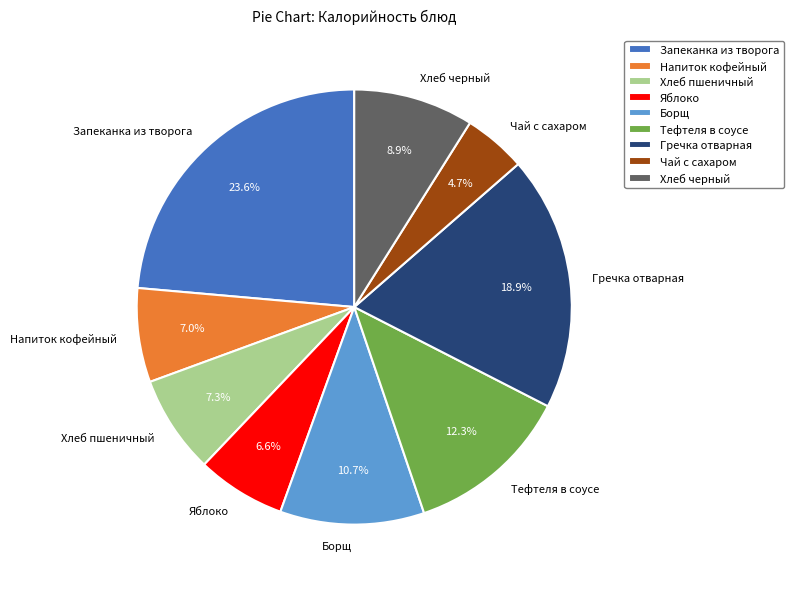

Approximately how many times larger is the value at Напиток кофейный compared to Хлеб пшеничный?

1.0